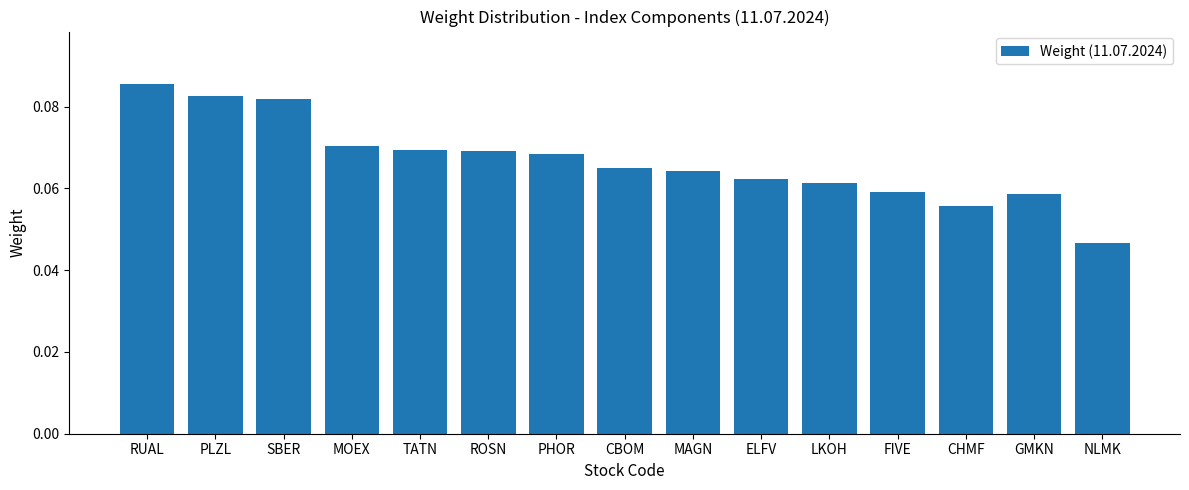

At which label is the value closest to 0?

NLMK